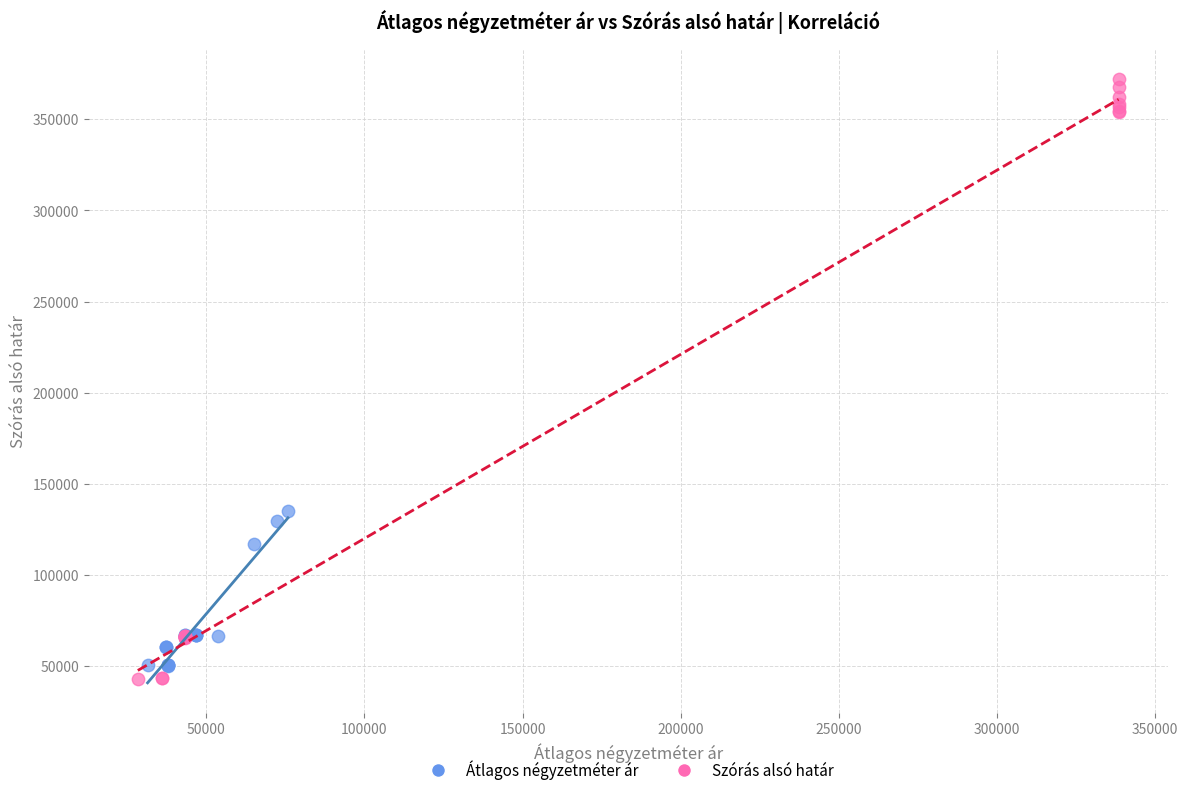

Which series contains the lowest Y value?

Szórás alsó határ